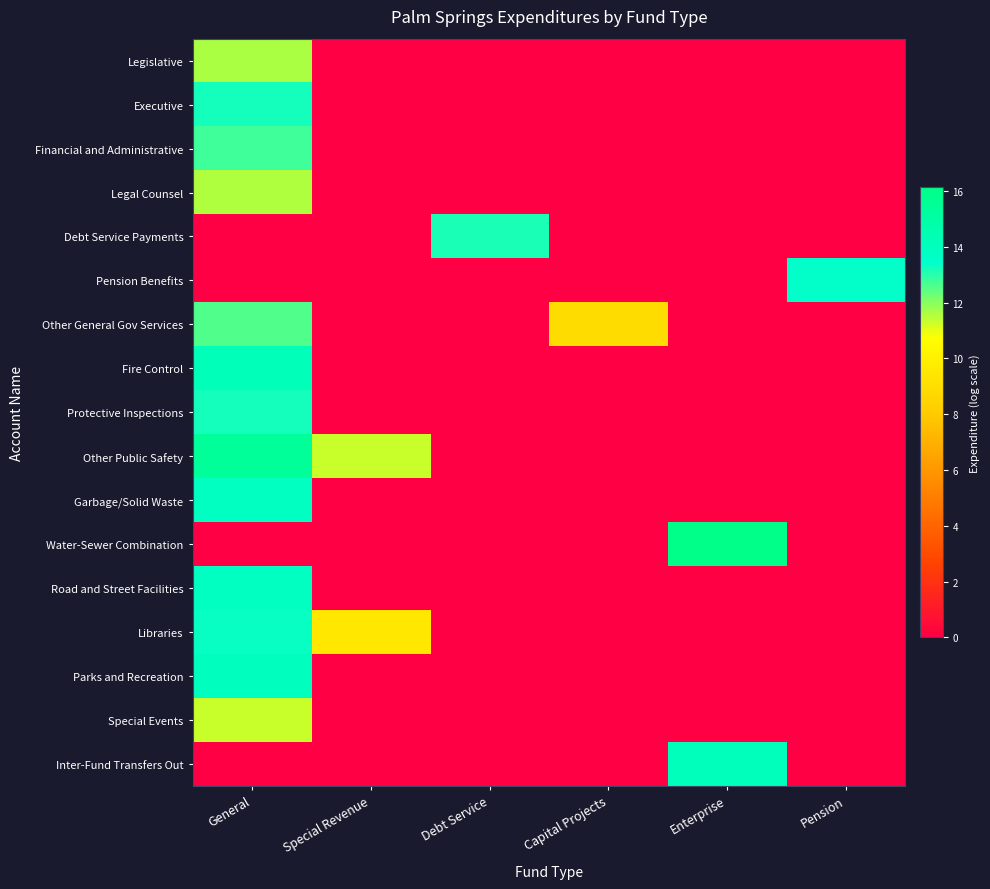

Reading left to right, extract all data points from this chart.

Legislative: General=11.6	Special Revenue=0.0	Debt Service=0.0	Capital Projects=0.0	Enterprise=0.0	Pension=0.0
Executive: General=13.2	Special Revenue=0.0	Debt Service=0.0	Capital Projects=0.0	Enterprise=0.0	Pension=0.0
Financial and Administrative: General=12.8	Special Revenue=0.0	Debt Service=0.0	Capital Projects=0.0	Enterprise=0.0	Pension=0.0
Legal Counsel: General=11.6	Special Revenue=0.0	Debt Service=0.0	Capital Projects=0.0	Enterprise=0.0	Pension=0.0
Debt Service Payments: General=0.0	Special Revenue=0.0	Debt Service=13.2	Capital Projects=0.0	Enterprise=0.0	Pension=0.0
Pension Benefits: General=0.0	Special Revenue=0.0	Debt Service=0.0	Capital Projects=0.0	Enterprise=0.0	Pension=13.4
Other General Gov Services: General=12.6	Special Revenue=0.0	Debt Service=0.0	Capital Projects=8.9	Enterprise=0.0	Pension=0.0
Fire Control: General=14.1	Special Revenue=0.0	Debt Service=0.0	Capital Projects=0.0	Enterprise=0.0	Pension=0.0
Protective Inspections: General=13.2	Special Revenue=0.0	Debt Service=0.0	Capital Projects=0.0	Enterprise=0.0	Pension=0.0
Other Public Safety: General=15.4	Special Revenue=11.3	Debt Service=0.0	Capital Projects=0.0	Enterprise=0.0	Pension=0.0
Garbage/Solid Waste: General=13.8	Special Revenue=0.0	Debt Service=0.0	Capital Projects=0.0	Enterprise=0.0	Pension=0.0
Water-Sewer Combination: General=0.0	Special Revenue=0.0	Debt Service=0.0	Capital Projects=0.0	Enterprise=16.1	Pension=0.0
Road and Street Facilities: General=13.8	Special Revenue=0.0	Debt Service=0.0	Capital Projects=0.0	Enterprise=0.0	Pension=0.0
Libraries: General=13.3	Special Revenue=9.5	Debt Service=0.0	Capital Projects=0.0	Enterprise=0.0	Pension=0.0
Parks and Recreation: General=13.9	Special Revenue=0.0	Debt Service=0.0	Capital Projects=0.0	Enterprise=0.0	Pension=0.0
Special Events: General=11.3	Special Revenue=0.0	Debt Service=0.0	Capital Projects=0.0	Enterprise=0.0	Pension=0.0
Inter-Fund Transfers Out: General=0.0	Special Revenue=0.0	Debt Service=0.0	Capital Projects=0.0	Enterprise=14.1	Pension=0.0